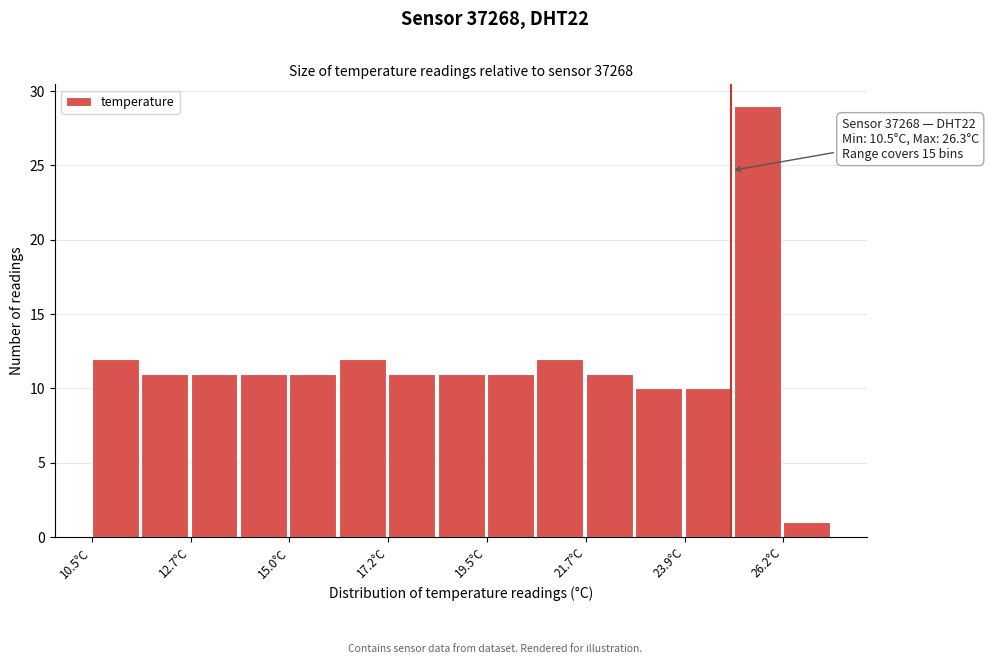

Read against the x-axis, roughly where is the centre of the tallest bar?

25.5